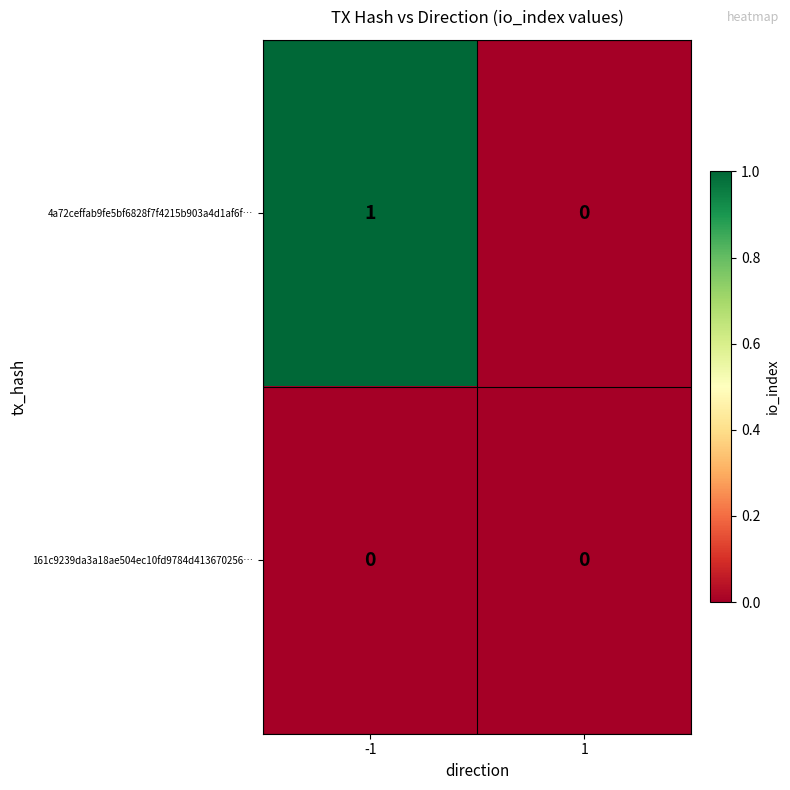

What is the total value across all series at -1?

1